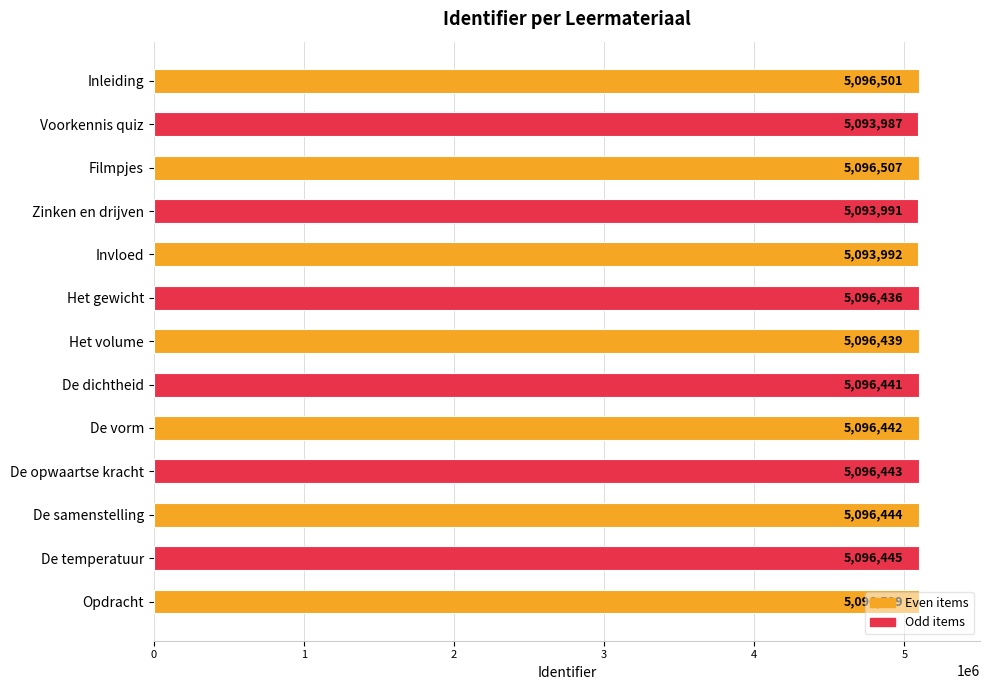

At which label is the value closest to 5095253?

Het gewicht